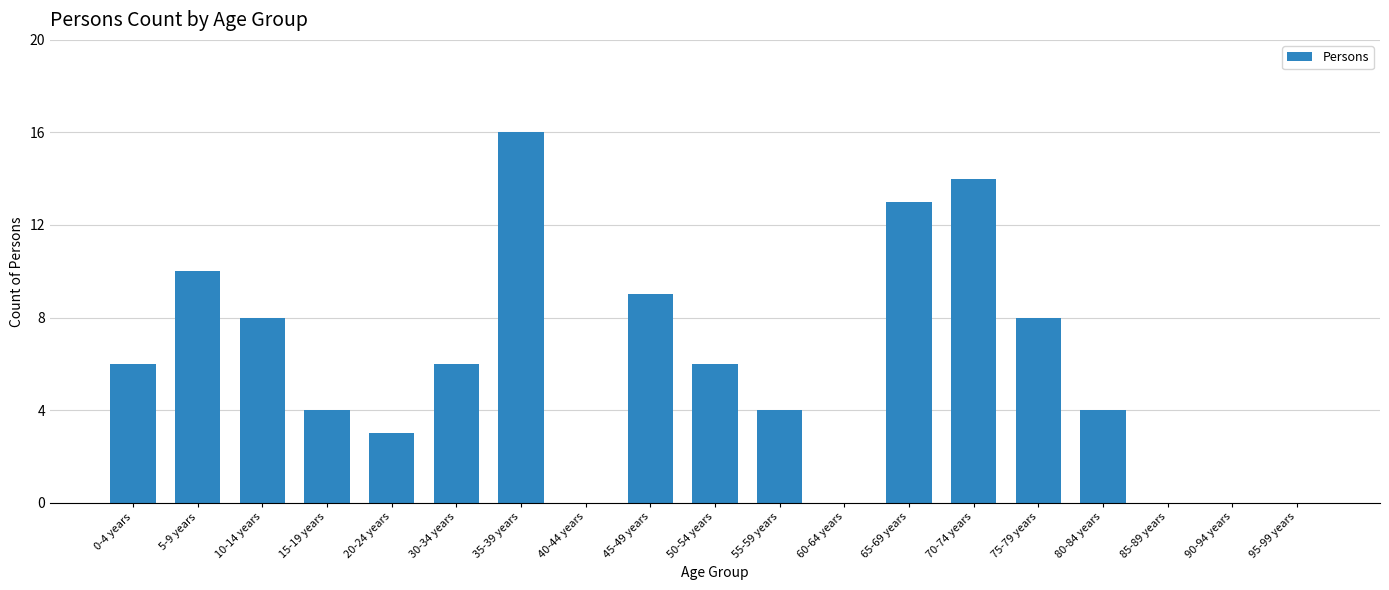

Is it true that the value at 55-59 years is 4?

True